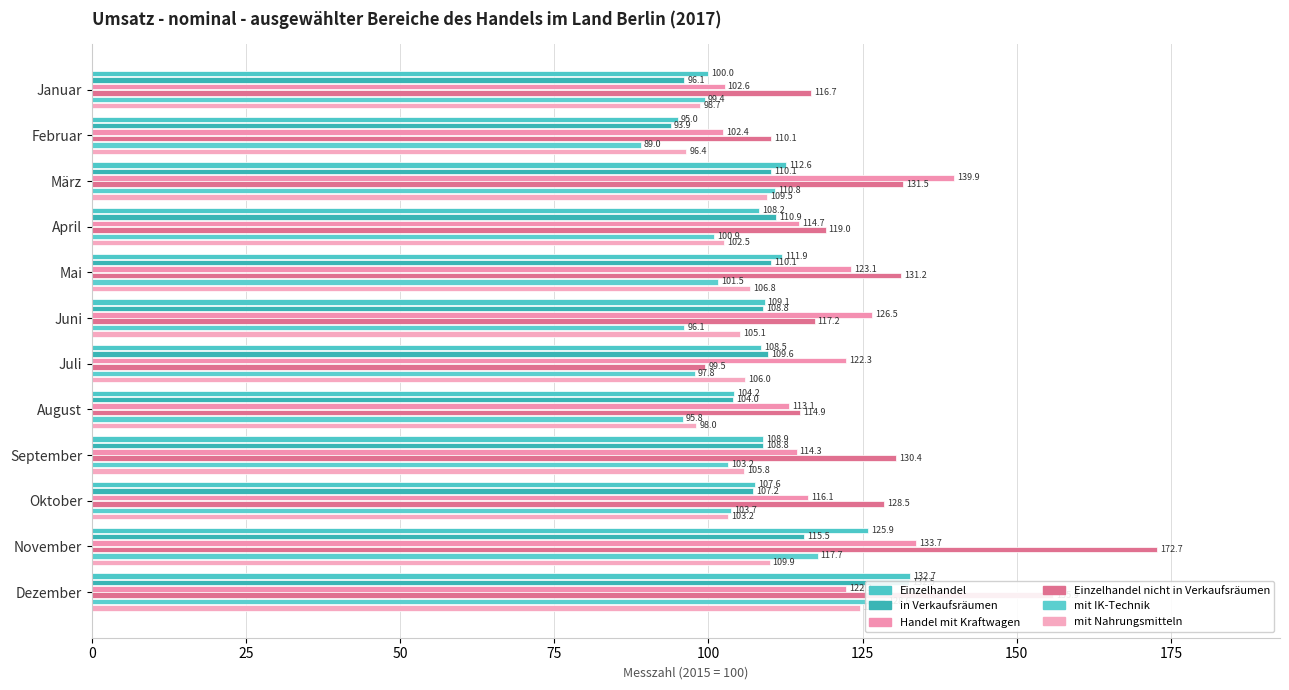

Rank the series by their maximum value, from lowest to highest.

mit Nahrungsmitteln, mit IK-Technik, in Verkaufsräumen, Einzelhandel, Handel mit Kraftwagen, Einzelhandel nicht in Verkaufsräumen